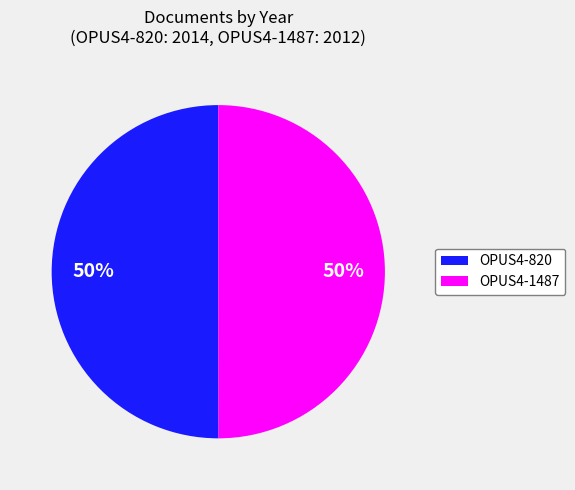

Combined, do OPUS4-820 and OPUS4-1487 account for over 50%?

Yes